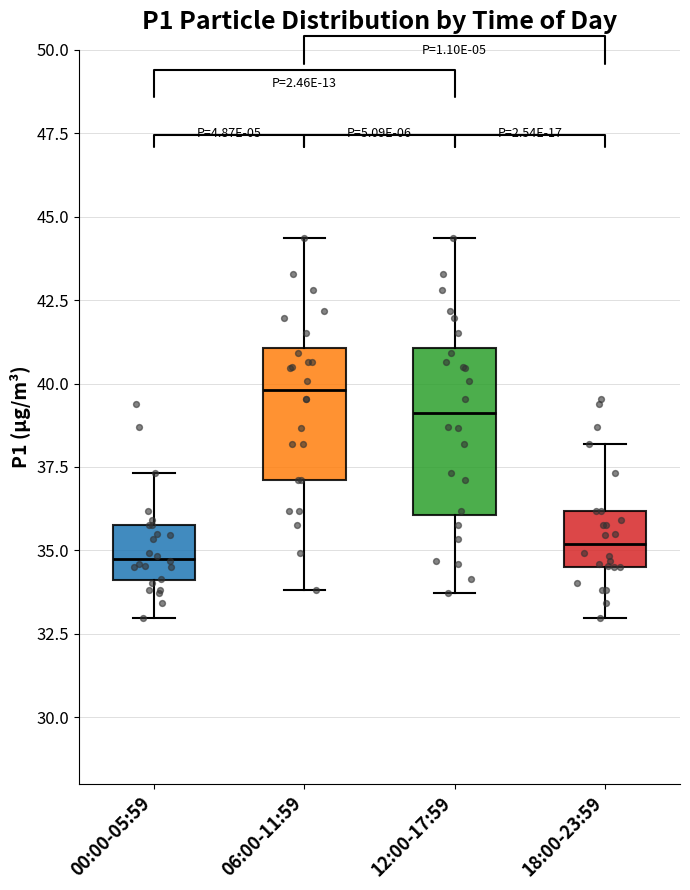

Comparing the boxes themselves (not the whiskers), which one is the tallest?

12:00-17:59